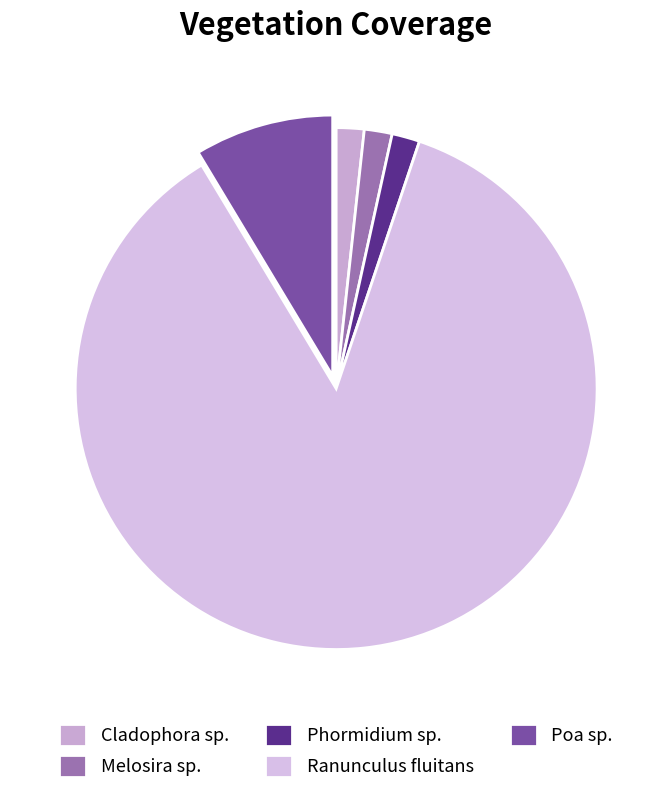

What portion of the pie excludes Ranunculus fluitans?

13.8%